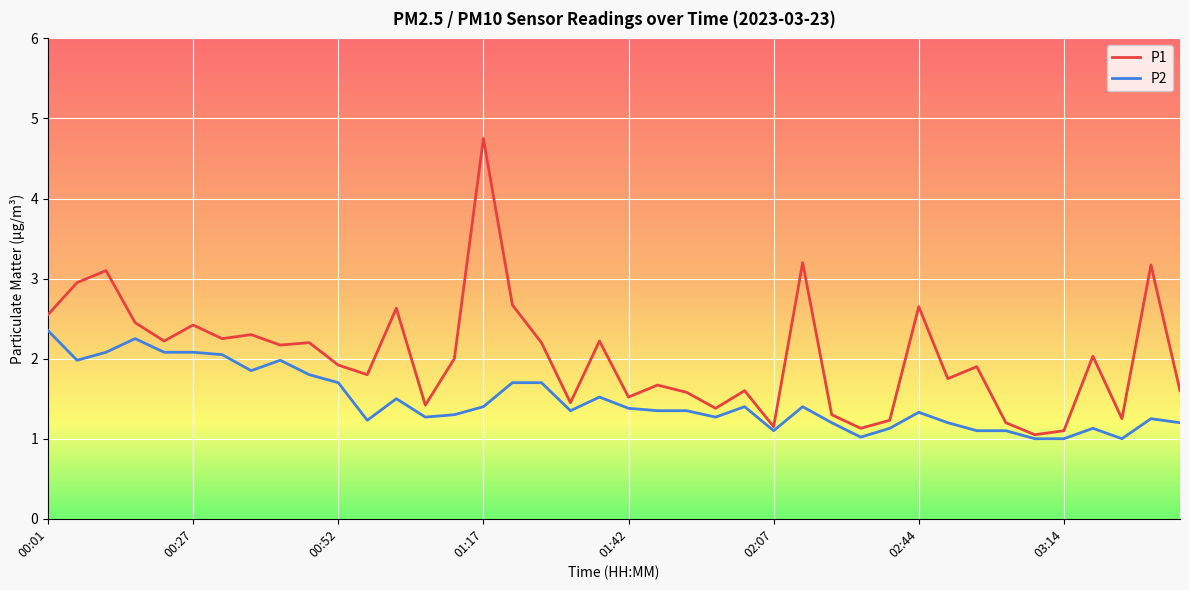

What is the maximum value shown in the chart?

4.8